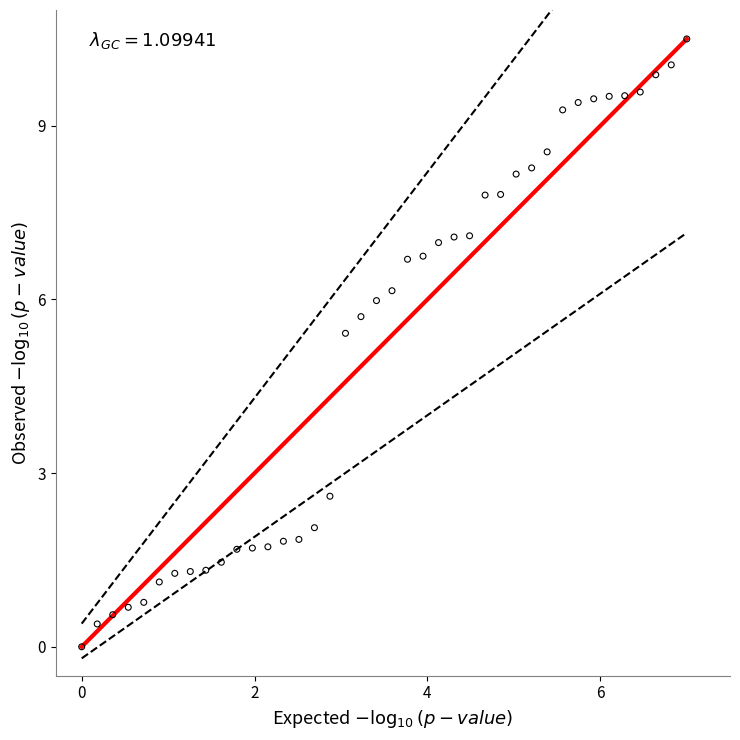

What Y value in the scatter plot is closest to 5?

5.4